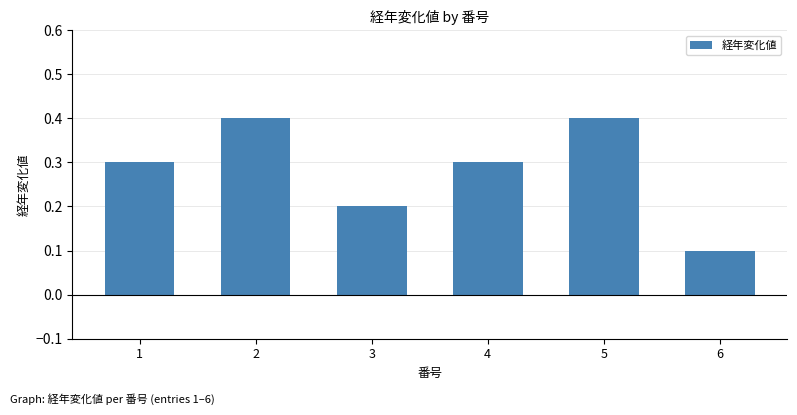

What is the difference between the second highest and minimum values?

0.3